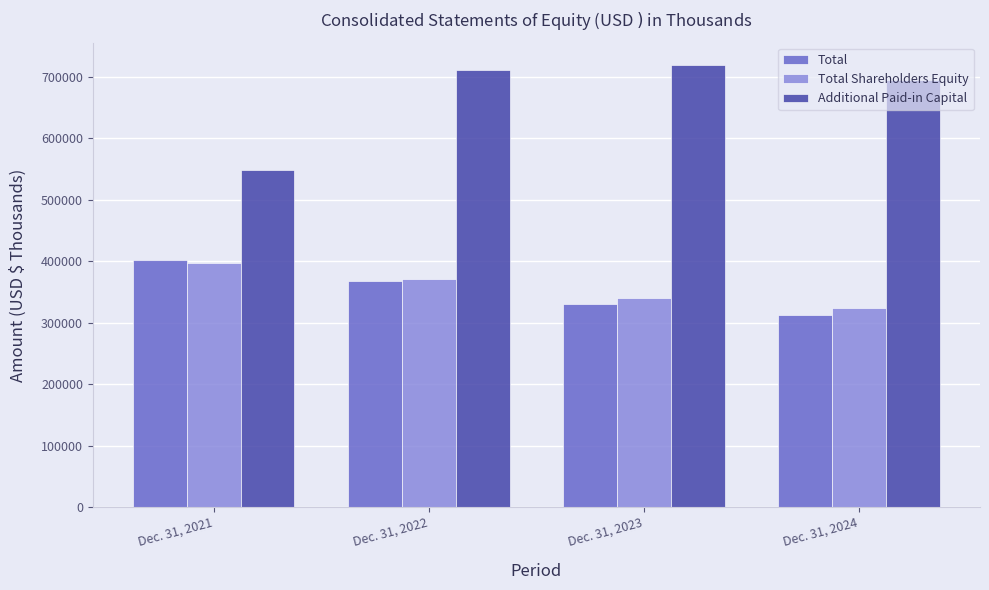

What is the highest value of the Total series?

401100